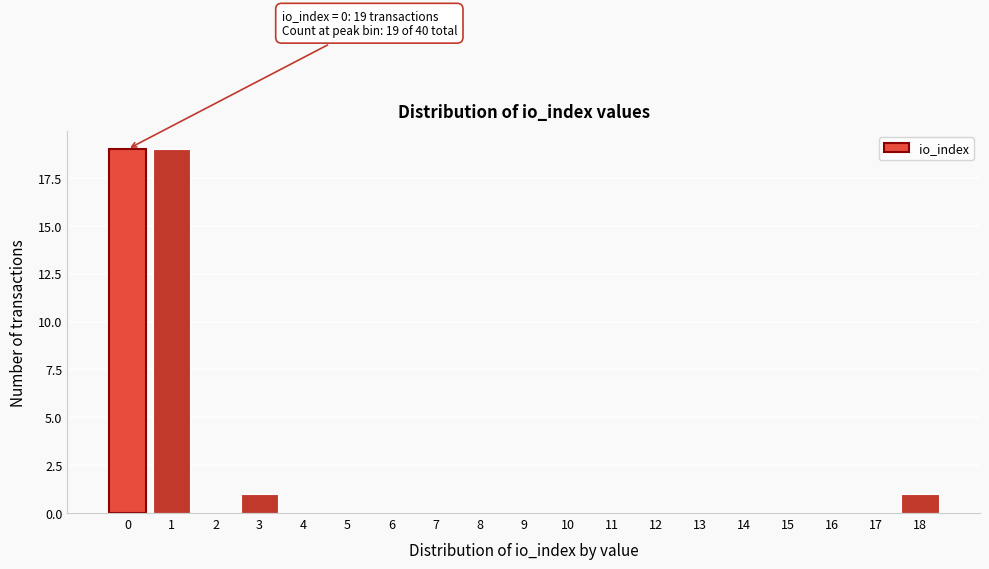

Reading left to right, what are all the values shown in this chart?

0=19	1=19	2=0	3=1	4=0	5=0	6=0	7=0	8=0	9=0	10=0	11=0	12=0	13=0	14=0	15=0	16=0	17=0	18=1